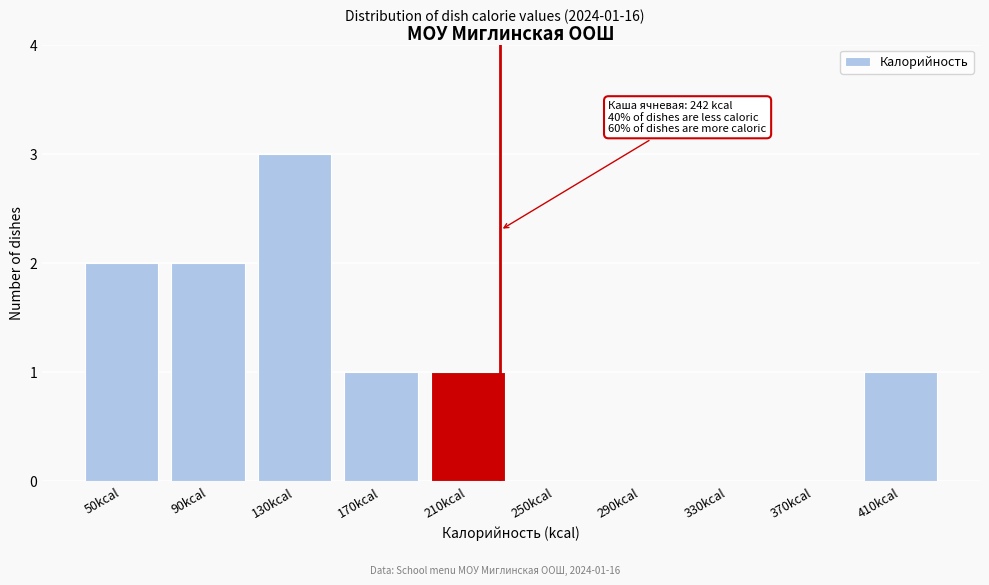

Reading right to left, what are all the values shown in this chart?

410kcal=1	370kcal=0	330kcal=0	290kcal=0	250kcal=0	210kcal=1	170kcal=1	130kcal=3	90kcal=2	50kcal=2